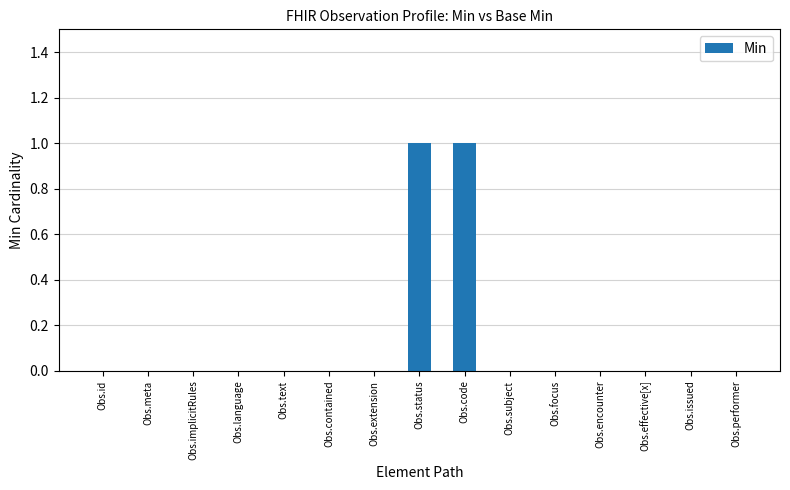

The chart shows a value of 0 at Obs.subject. True or false?

True